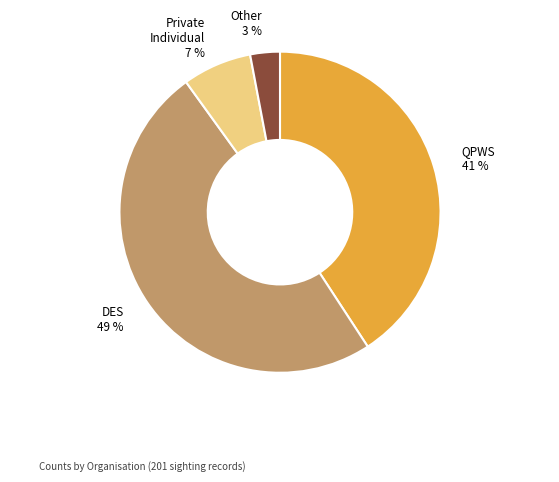

Is there a majority slice in this chart?

No